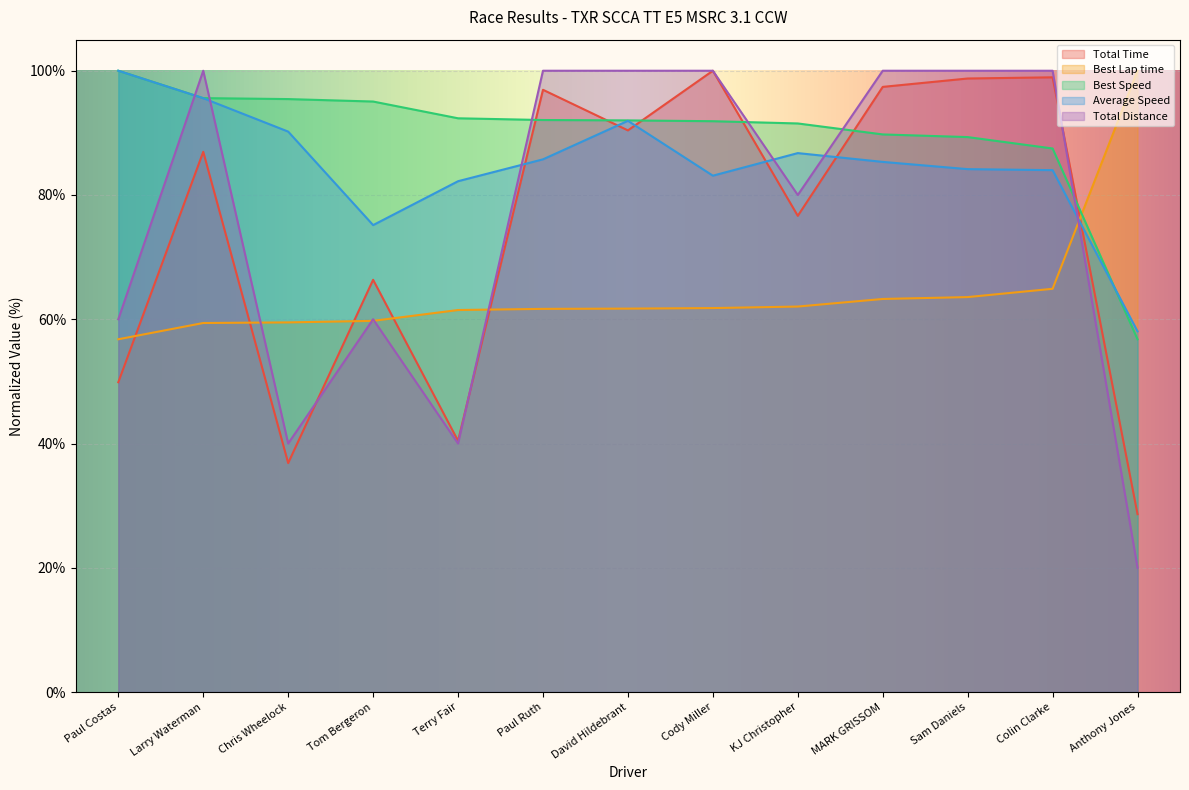

Rank the series by their maximum value, from lowest to highest.

Total Time, Best Lap time, Best Speed, Average Speed, Total Distance